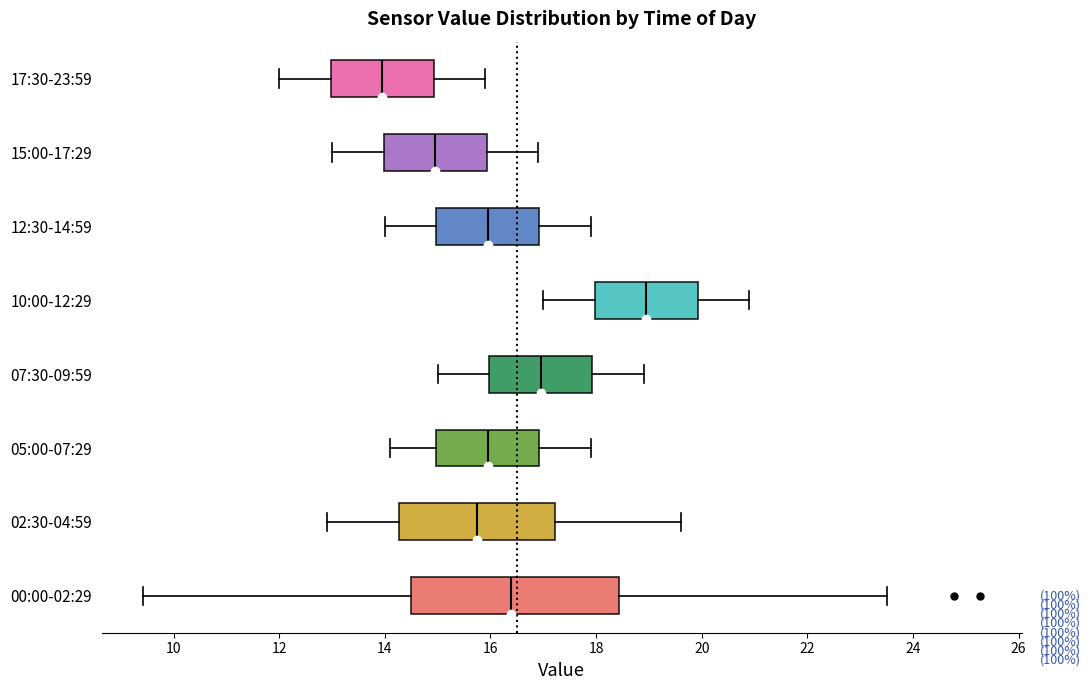

Comparing the boxes themselves (not the whiskers), which one is the widest?

00:00-02:29